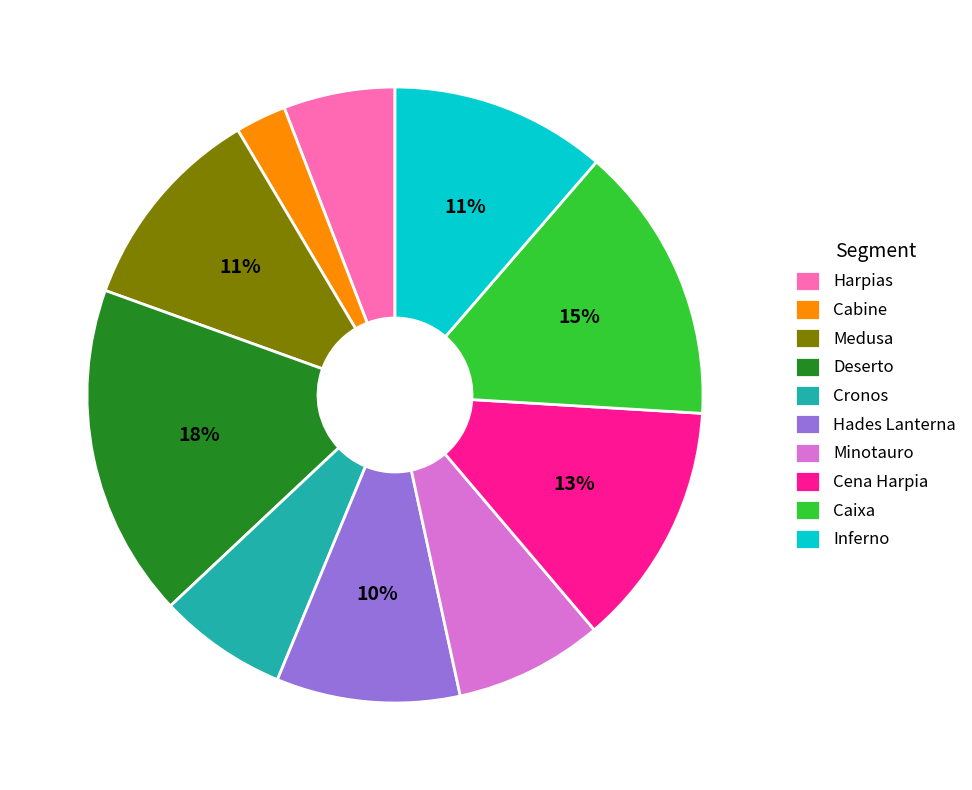

Does any single category account for the majority?

No